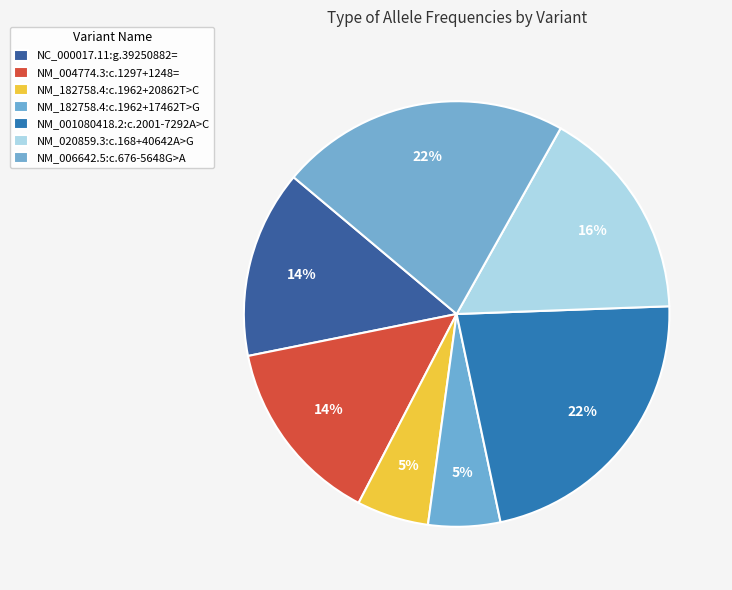

Rank the categories by value from highest to lowest.

NM_001080418.2:c.2001-7292A>C, NM_006642.5:c.676-5648G>A, NM_020859.3:c.168+40642A>G, NC_000017.11:g.39250882=, NM_004774.3:c.1297+1248=, NM_182758.4:c.1962+20862T>C, NM_182758.4:c.1962+17462T>G